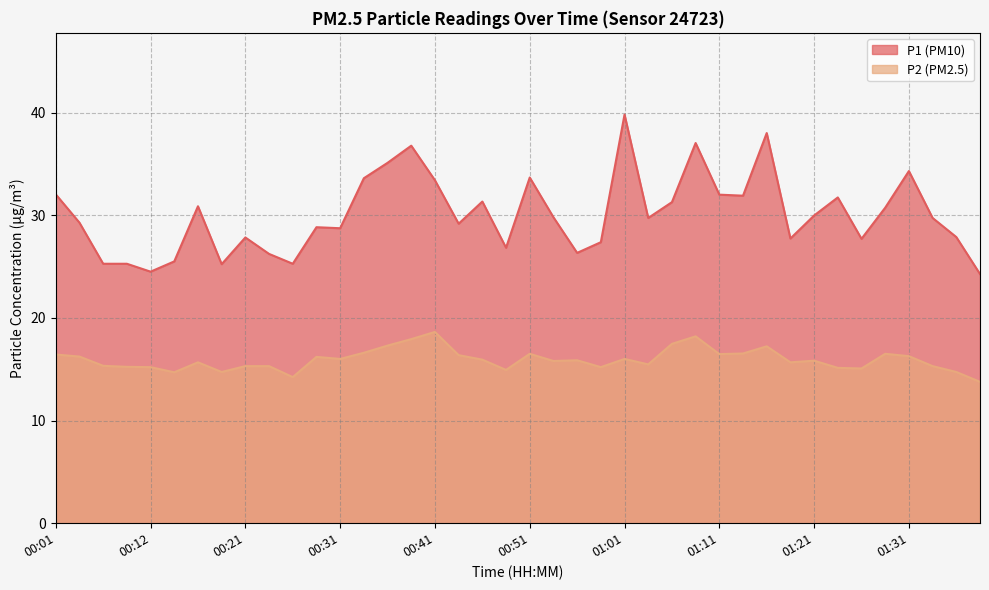

Which series changed the most between 01:08 and 01:33?

P1